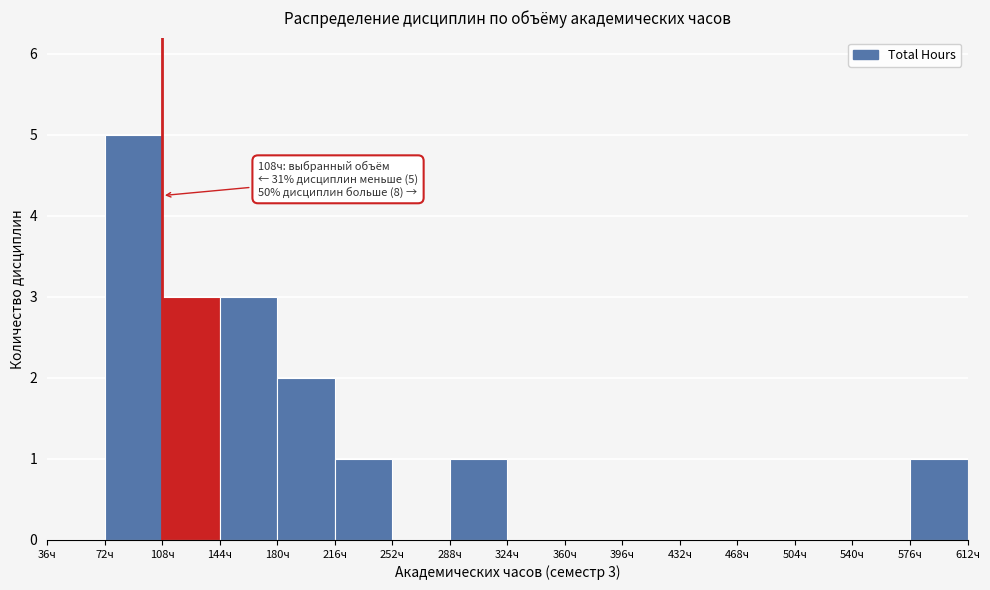

Which range on the x-axis has the tallest bar?

72 to 108